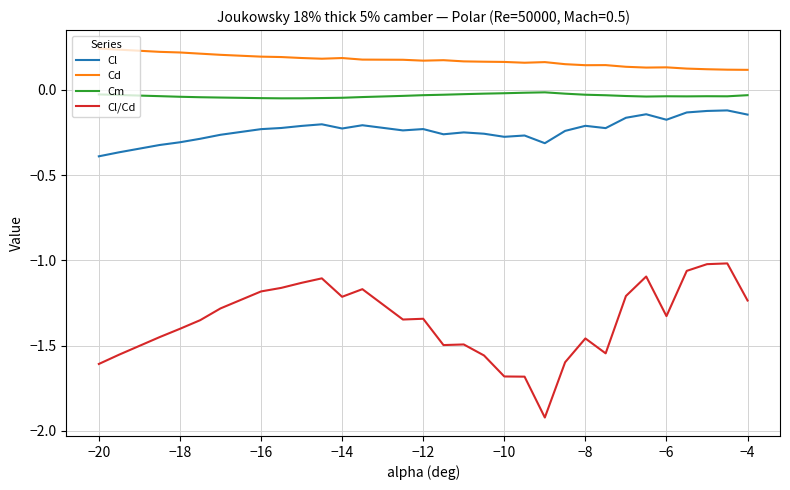

Which series has the largest total across all categories?

Cd